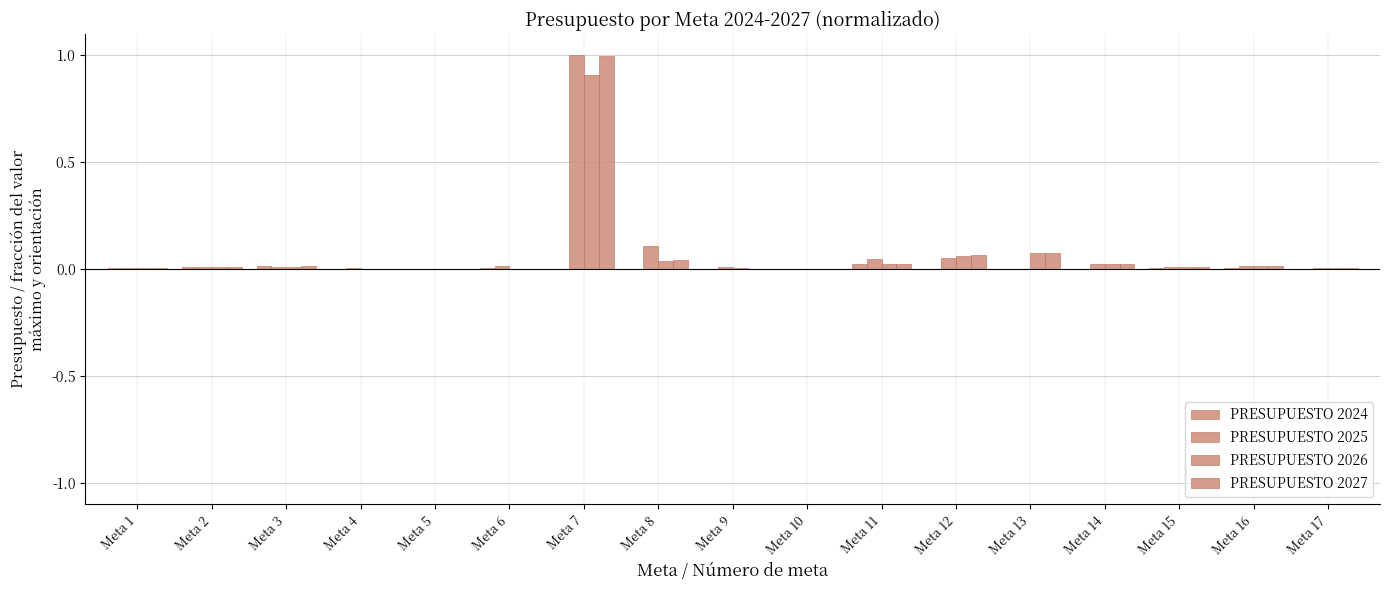

How many distinct data groups are displayed?

4